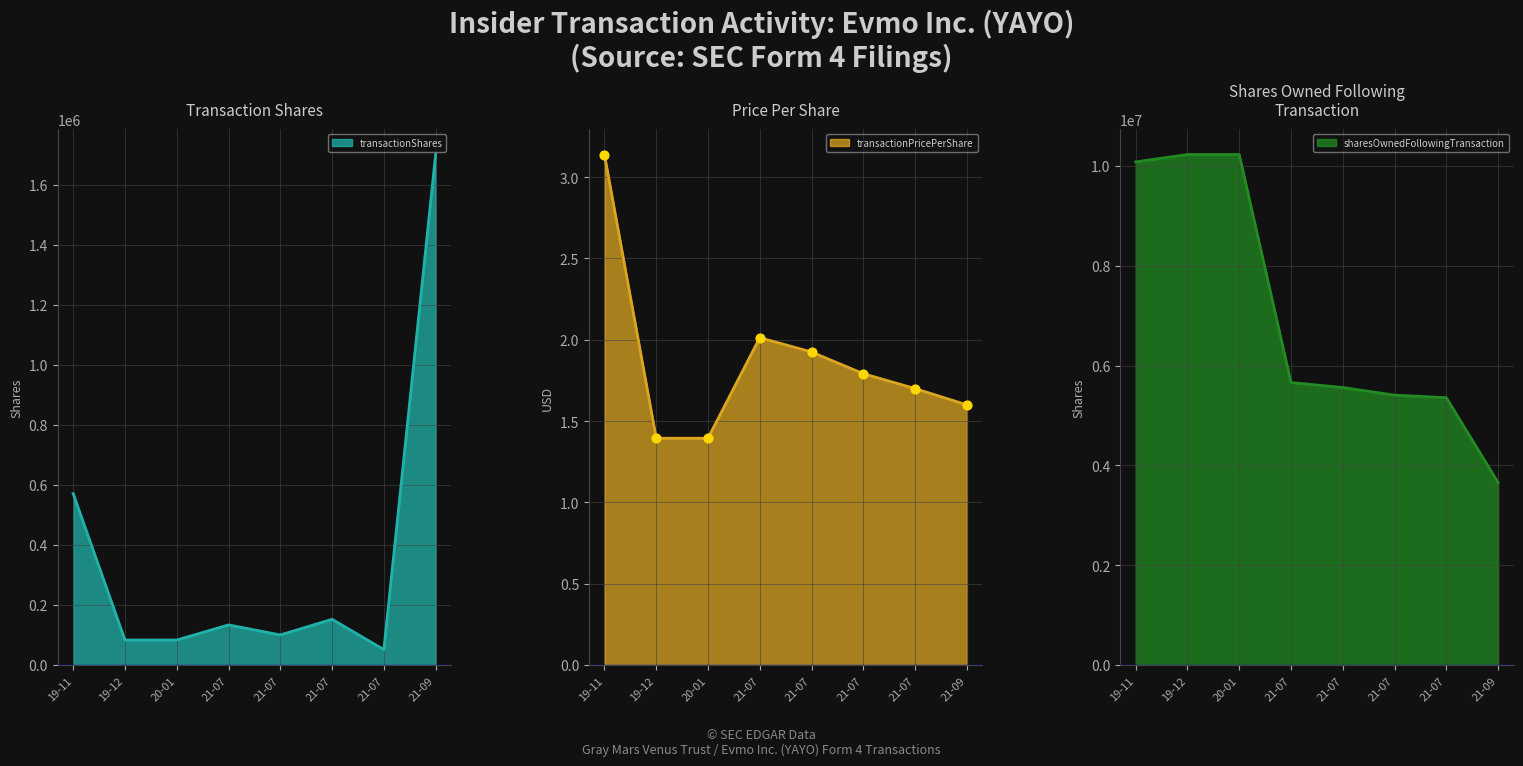

Which series reaches the minimum Y coordinate?

transactionPricePerShare